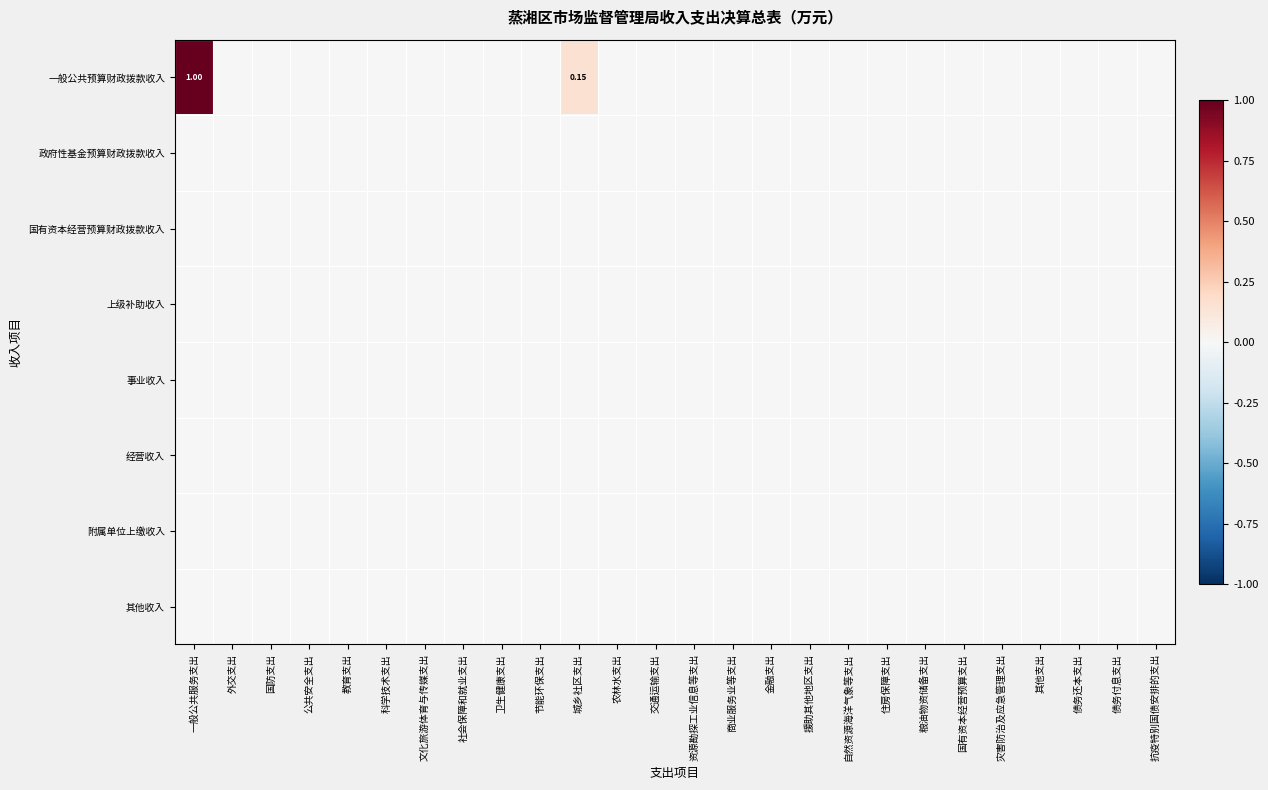

Is the value of 其他收入 at 抗疫特别国债安排的支出 greater than the value of 上级补助收入 at 其他支出?

No